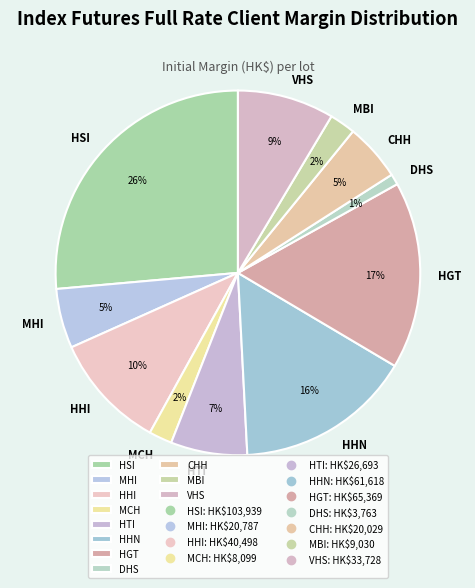

Which category has the biggest portion of the pie?

HSI